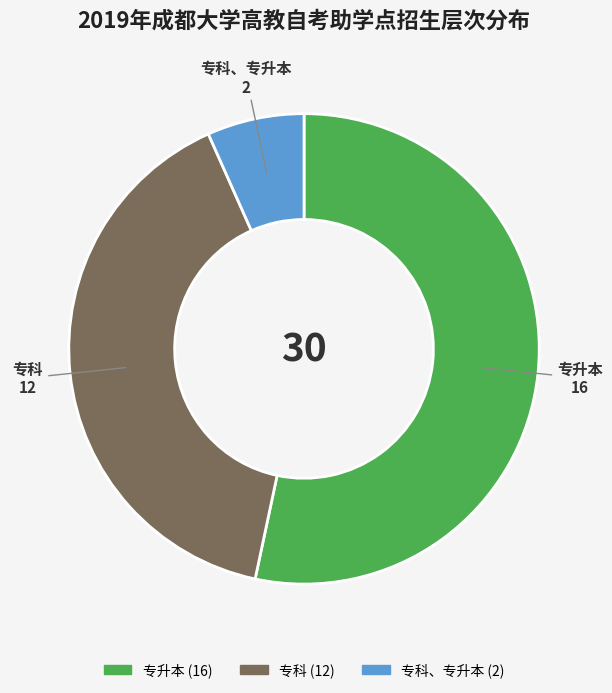

How many segments does this pie chart have?

3